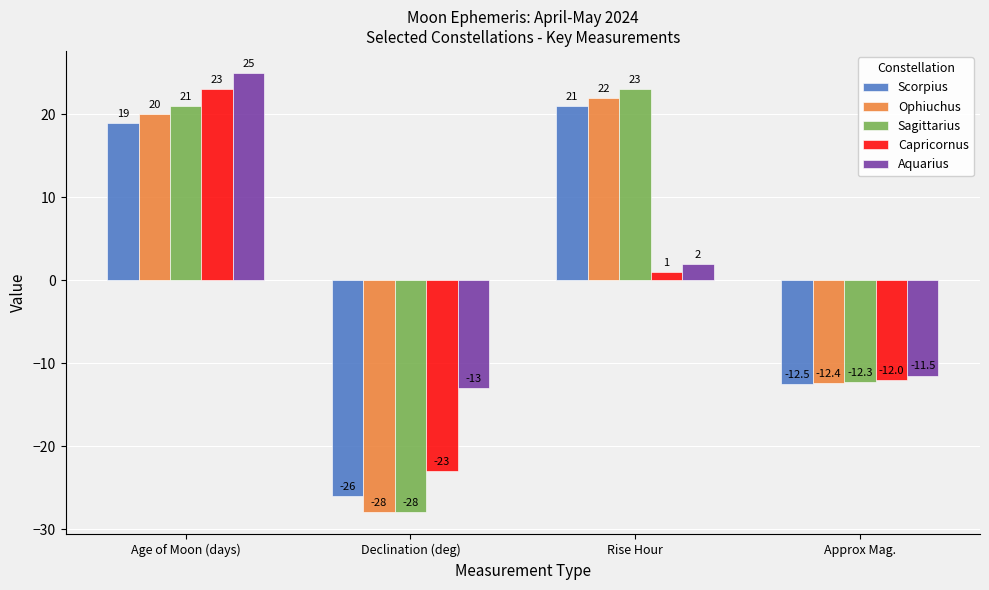

What is the label of the 2nd bar from the left?

Declination (deg)